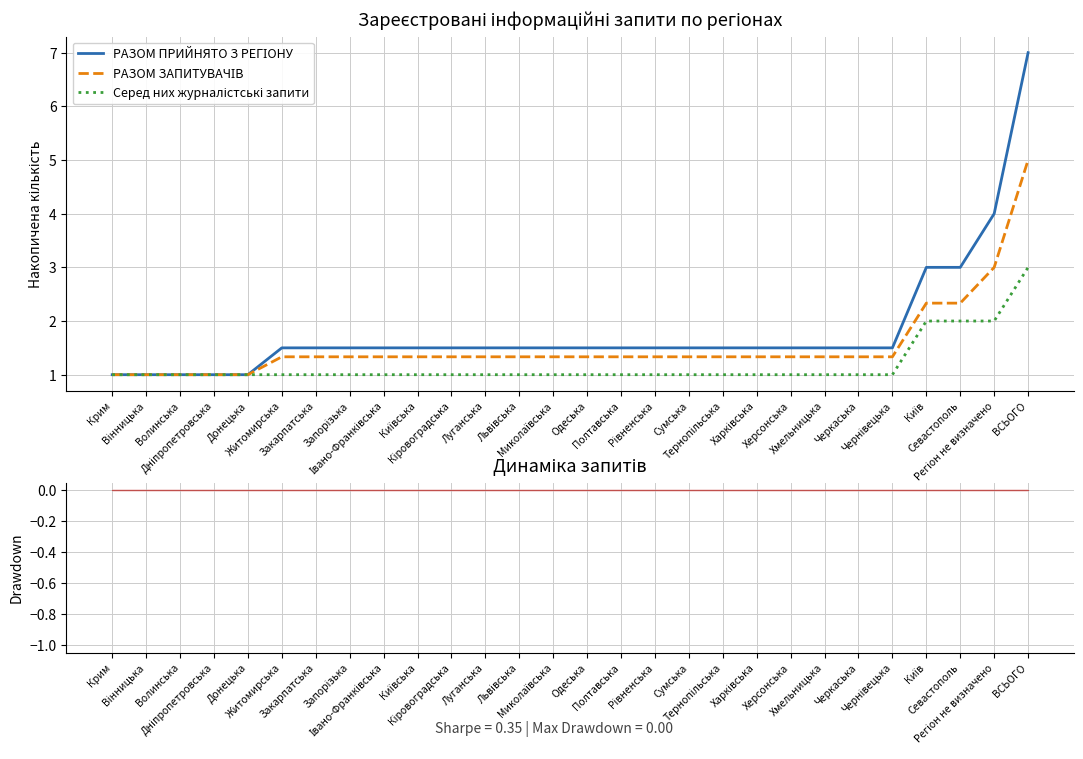

Reading left to right, list all the values displayed in this chart.

РАЗОМ ПРИЙНЯТО З РЕГІОНУ: 1.0	1.0	1.0	1.0	1.0	1.5	1.5	1.5	1.5	1.5	1.5	1.5	1.5	1.5	1.5	1.5	1.5	1.5	1.5	1.5	1.5	1.5	1.5	1.5	3.0	3.0	4.0	7.0
РАЗОМ ЗАПИТУВАЧІВ: 1.0	1.0	1.0	1.0	1.0	1.3	1.3	1.3	1.3	1.3	1.3	1.3	1.3	1.3	1.3	1.3	1.3	1.3	1.3	1.3	1.3	1.3	1.3	1.3	2.3	2.3	3.0	5.0
Серед них журналістські запити: 1.0	1.0	1.0	1.0	1.0	1.0	1.0	1.0	1.0	1.0	1.0	1.0	1.0	1.0	1.0	1.0	1.0	1.0	1.0	1.0	1.0	1.0	1.0	1.0	2.0	2.0	2.0	3.0